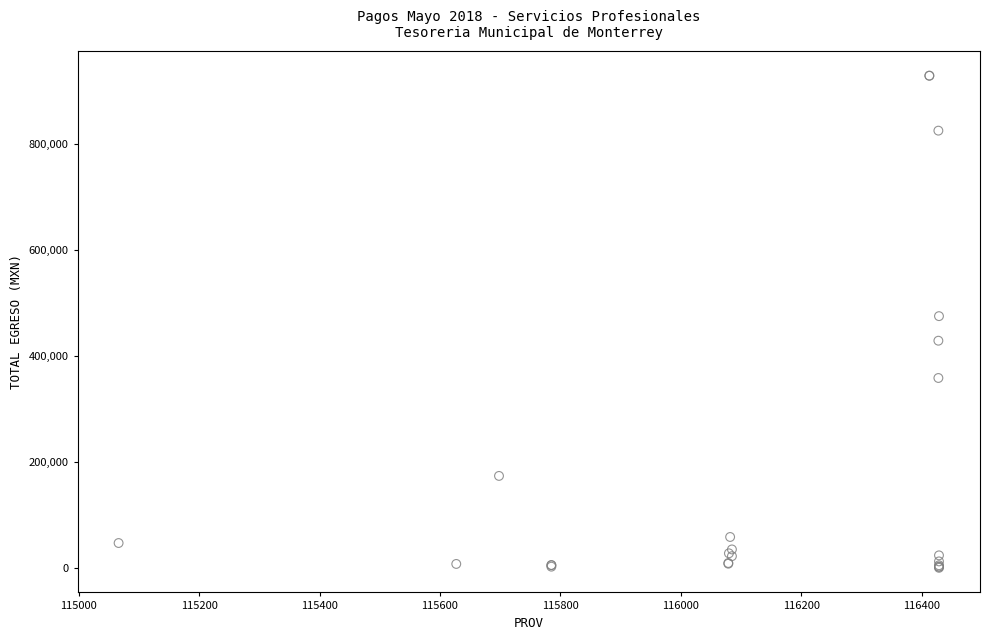

What Y value in the scatter plot is closest to 464529?

475108.7